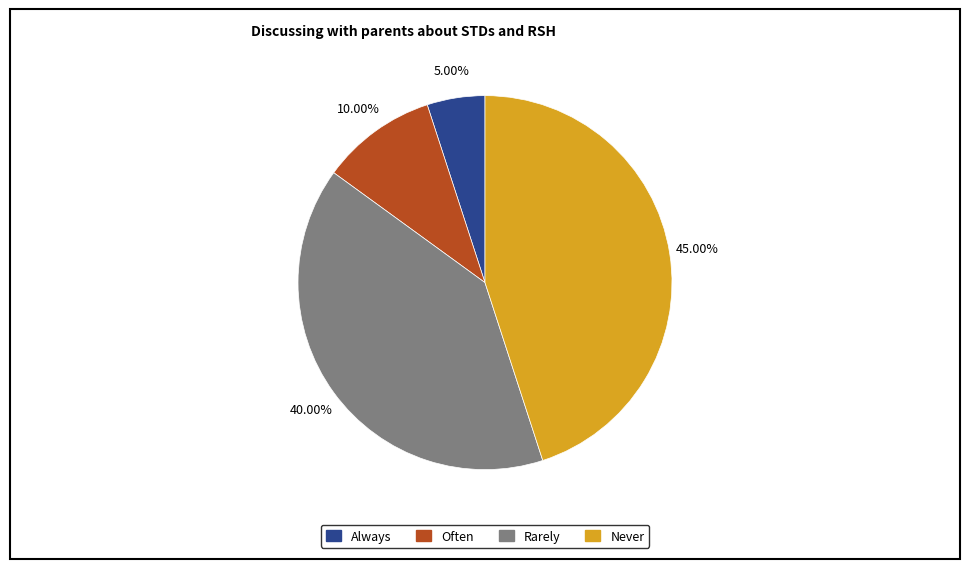

Is there a majority slice in this chart?

No